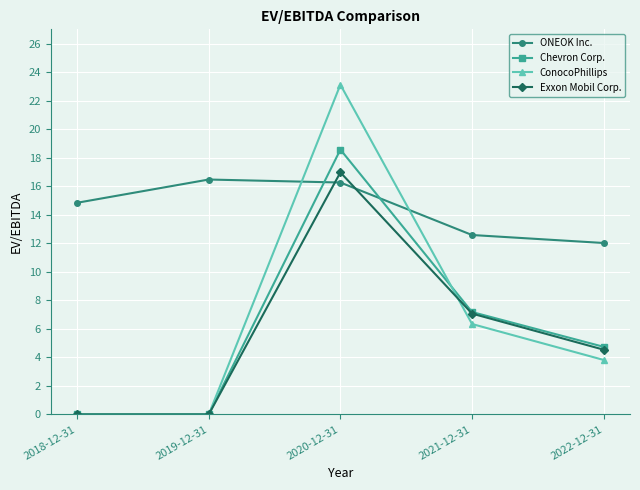

How many data points in Exxon Mobil Corp. are less than 4?

2